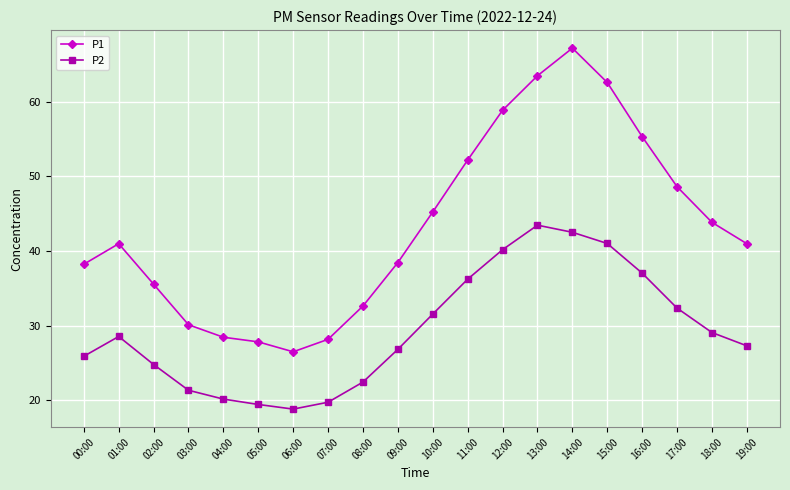

How many distinct data groups are displayed?

2